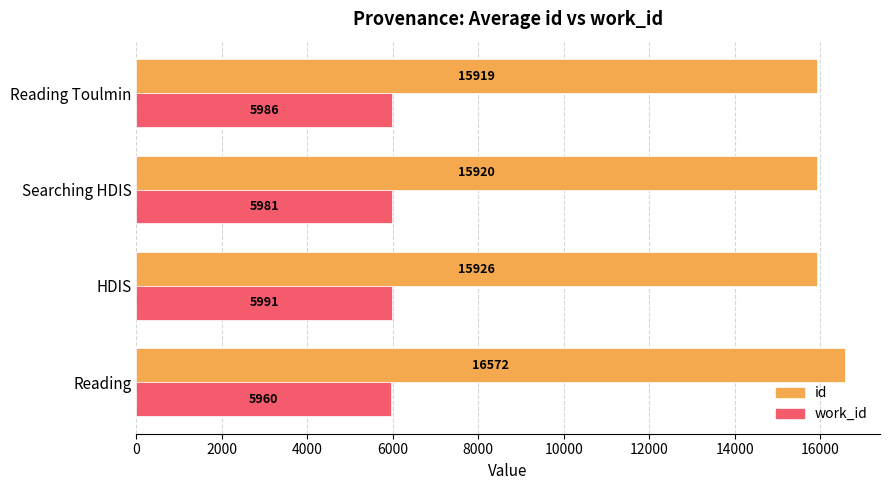

At how many categories does at least one series exceed 14896?

4